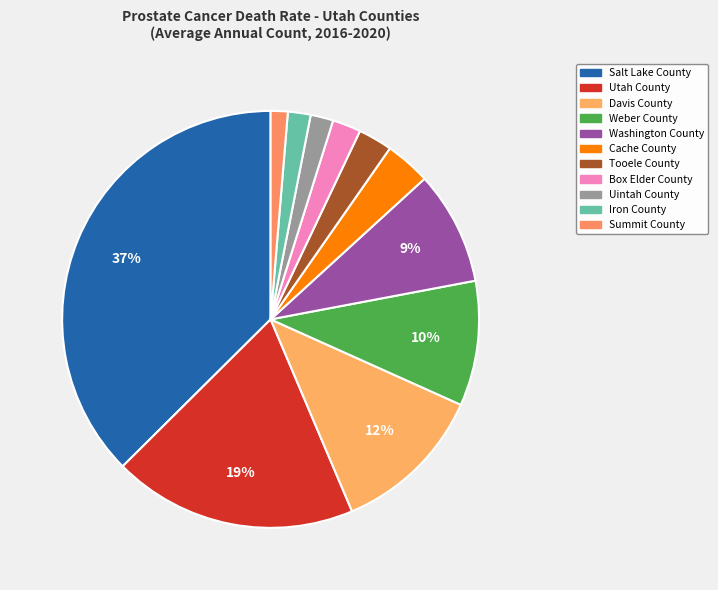

What is the total percentage of Washington County and Weber County?

18.5%